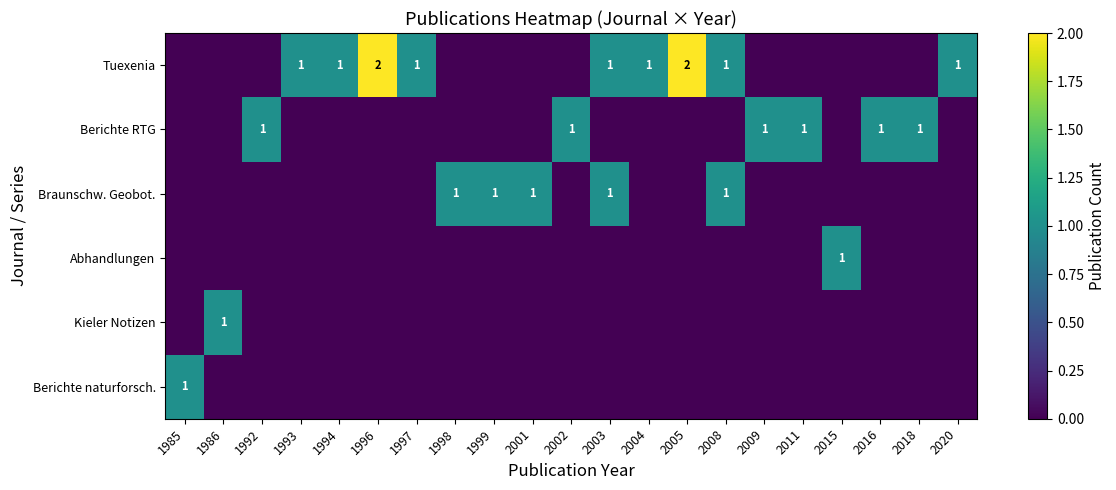

The value of Tuexenia at 2003 is 1. True or false?

True